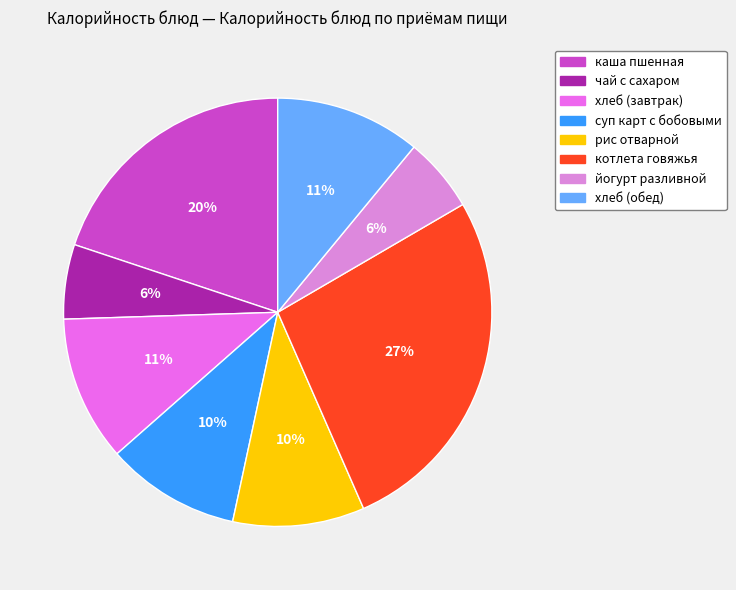

Does any single category account for the majority?

No